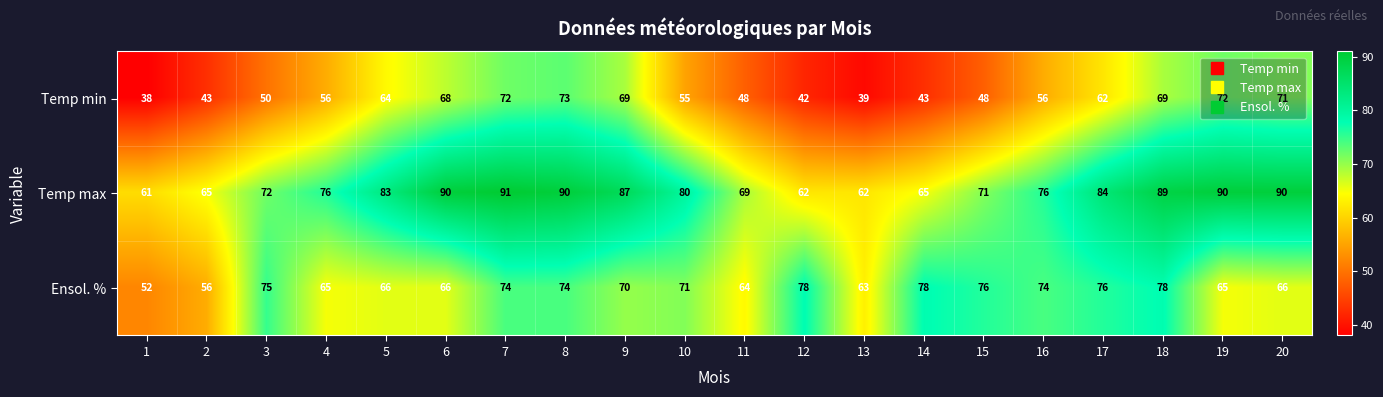

What is the greatest value displayed?

91